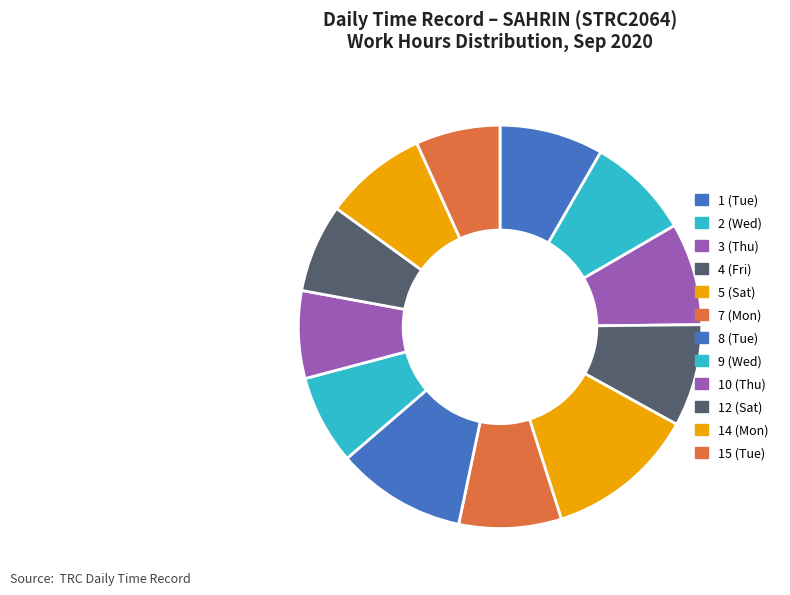

To the nearest percent, what is the average slice percentage?

8%